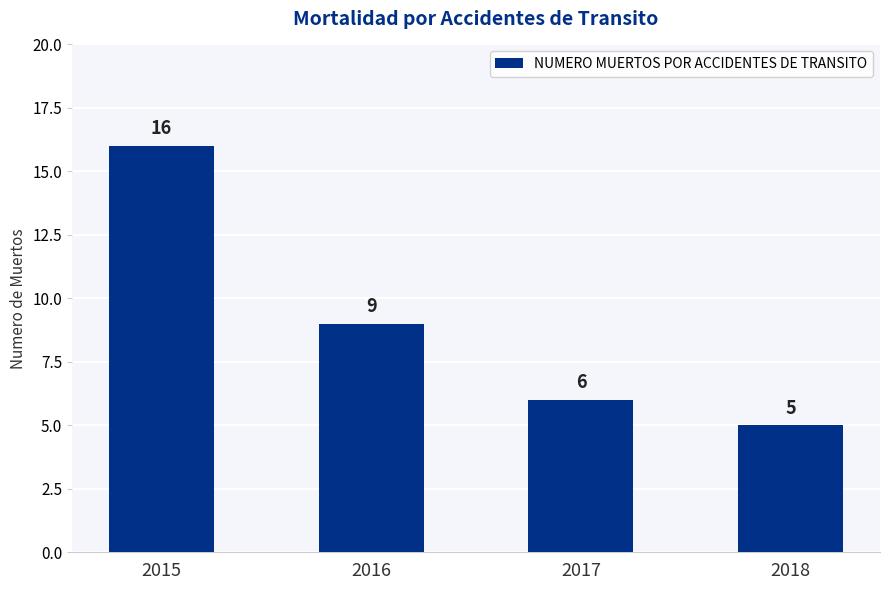

How many distinct data groups are displayed?

1